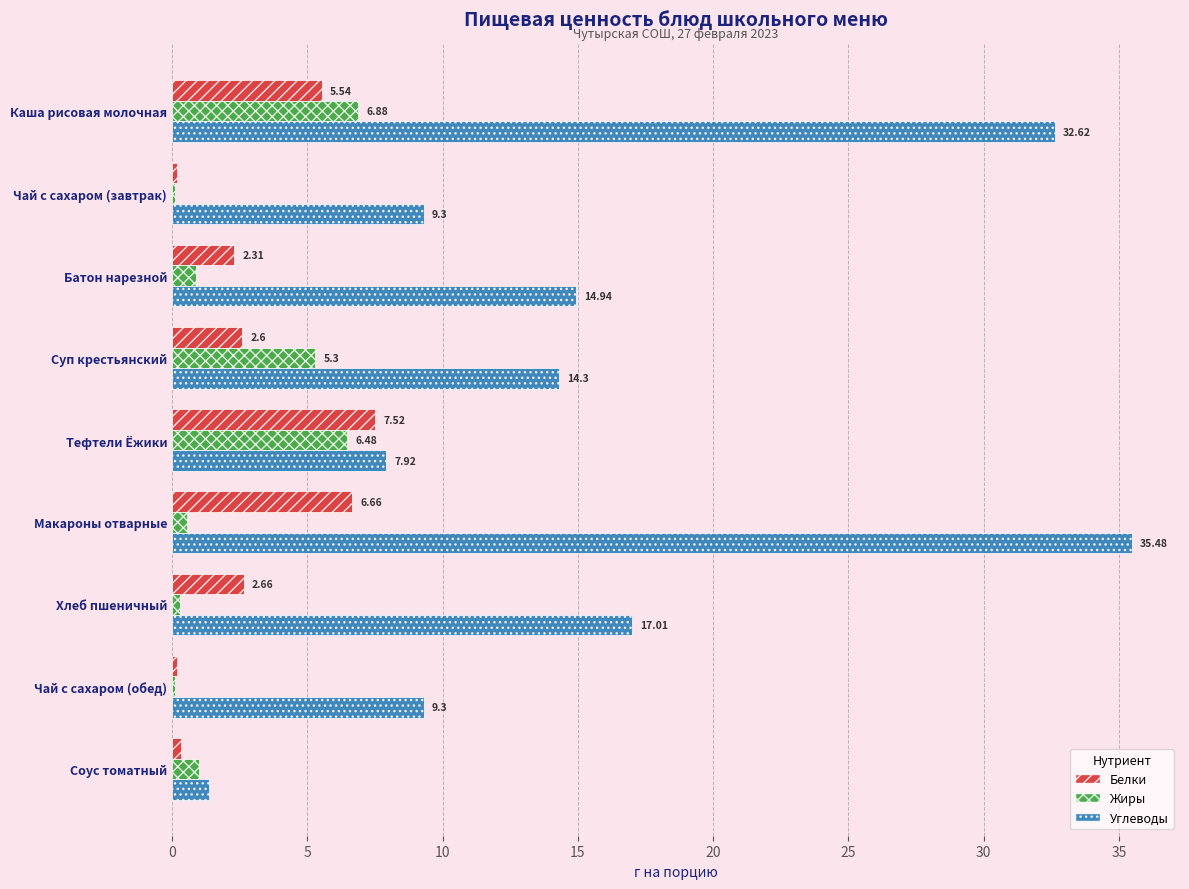

How many distinct data groups are displayed?

3